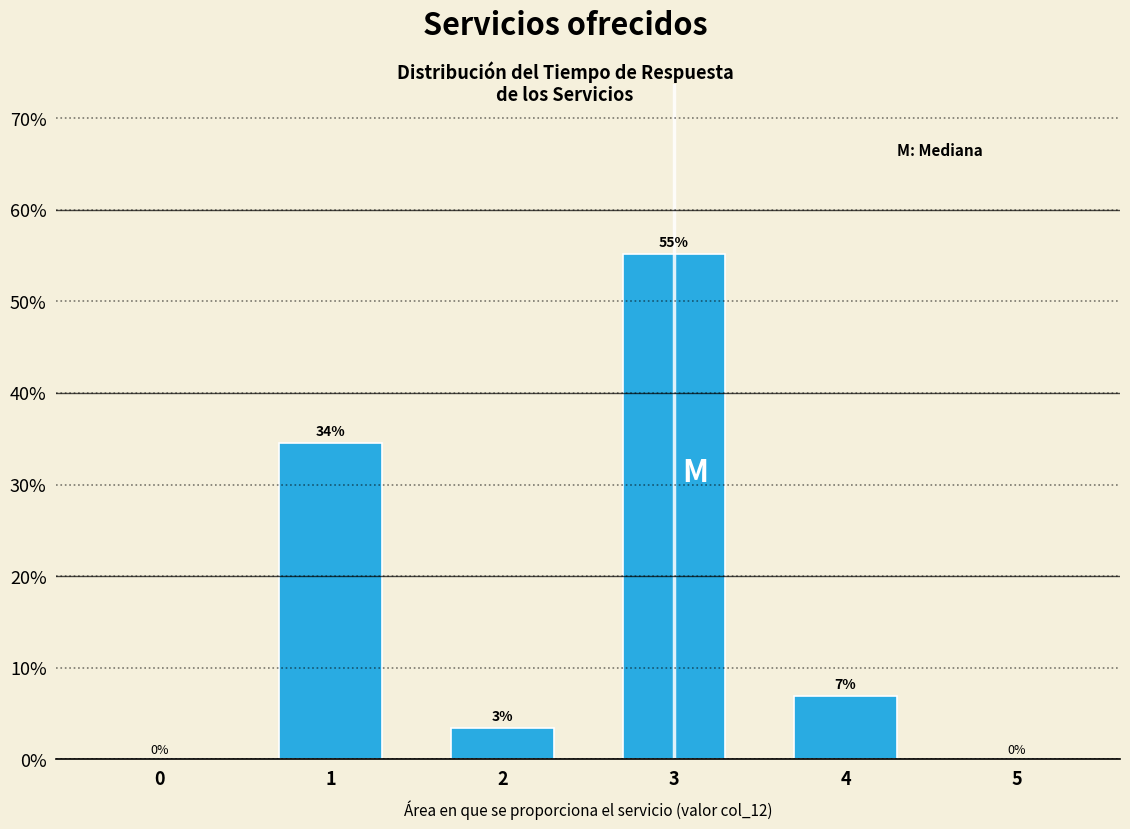

Which has a higher value, 3 or 5?

3